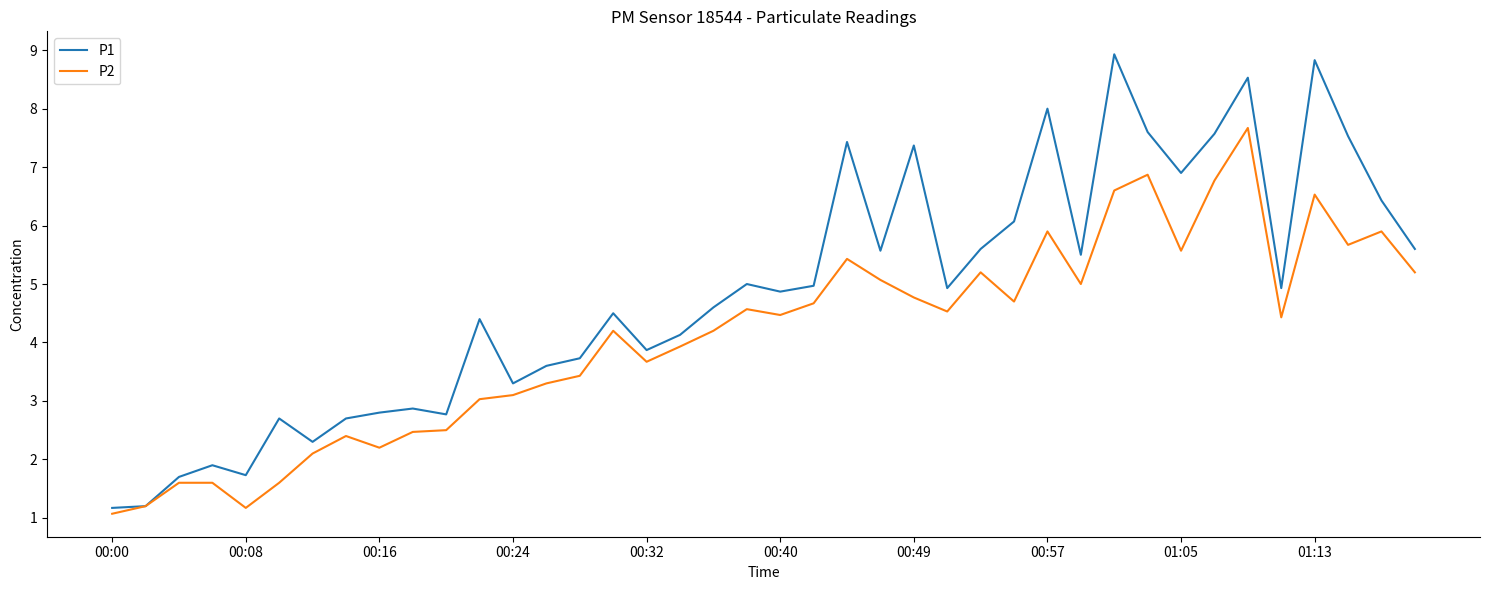

What is the smallest value displayed?

1.1